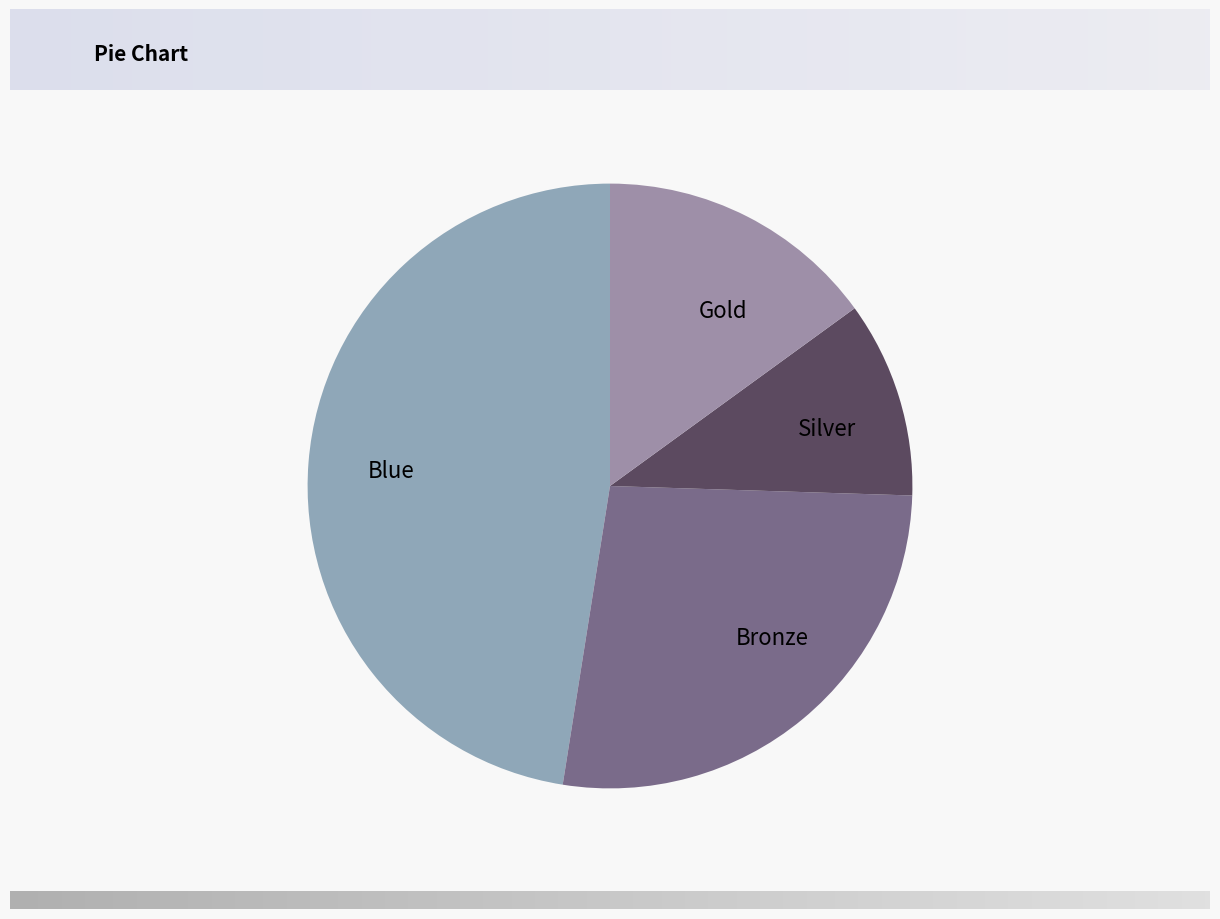

Which slice is the smallest?

Silver